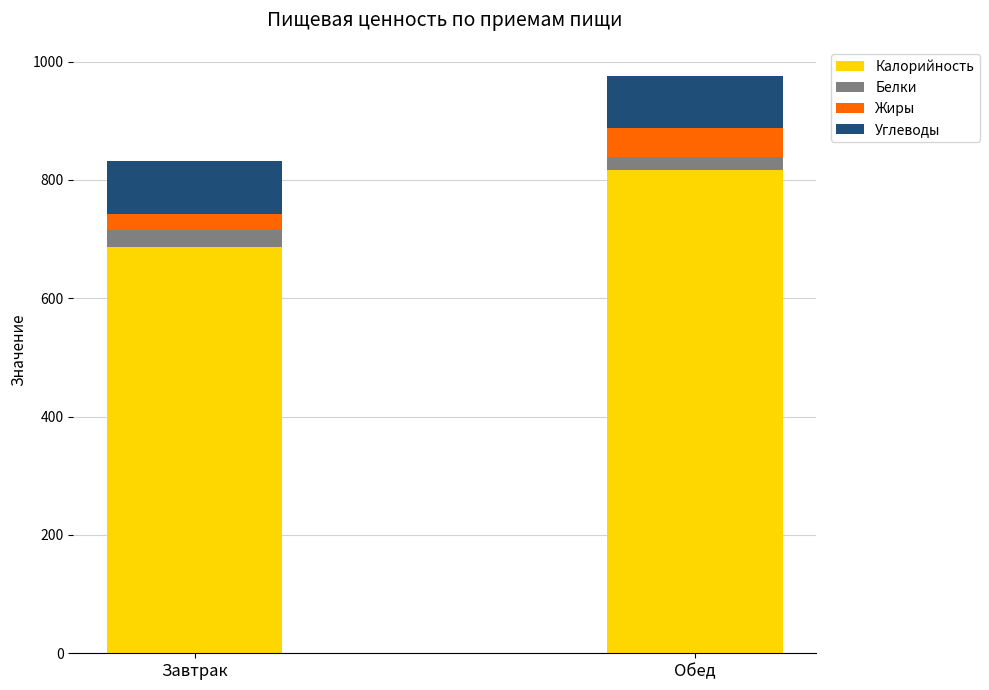

Which category has the highest value in the Калорийность series?

Обед